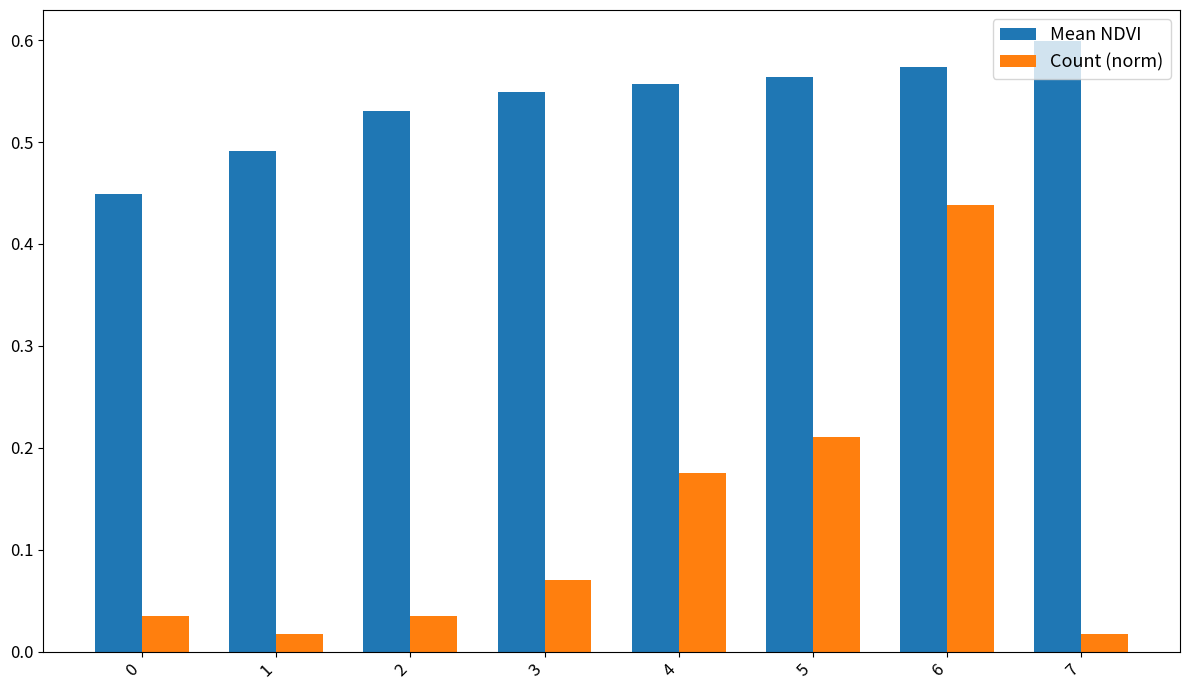

At which label does Count (norm) reach its peak?

6